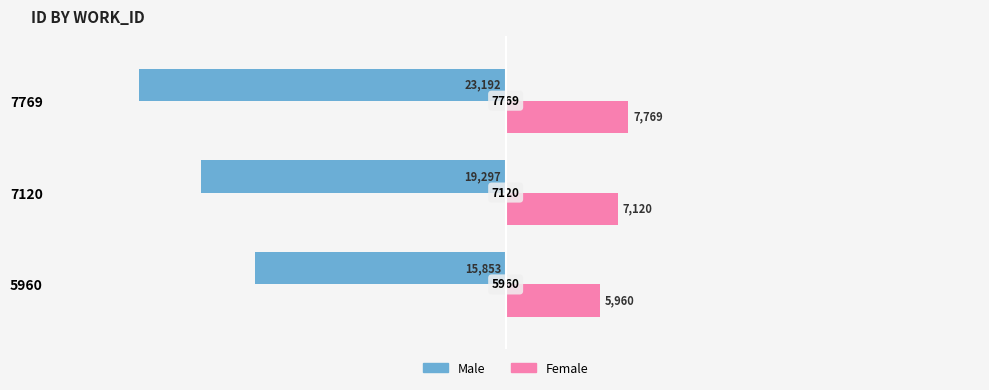

Which series has the widest spread of values?

Male